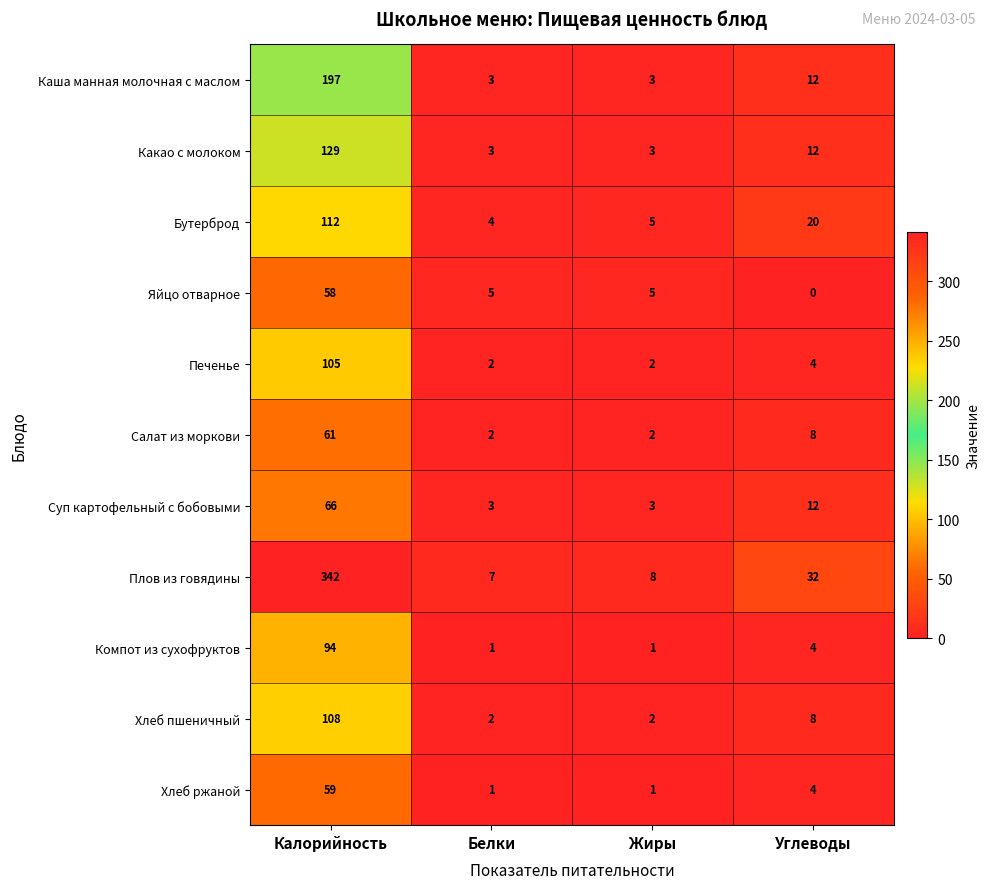

True or false: Салат из моркови has a value of 2 at Жиры.

True